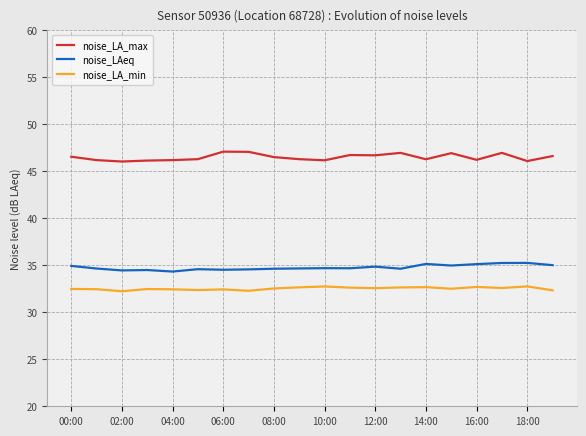

List the series in order of their overall mean, highest first.

noise_LA_max, noise_LAeq, noise_LA_min